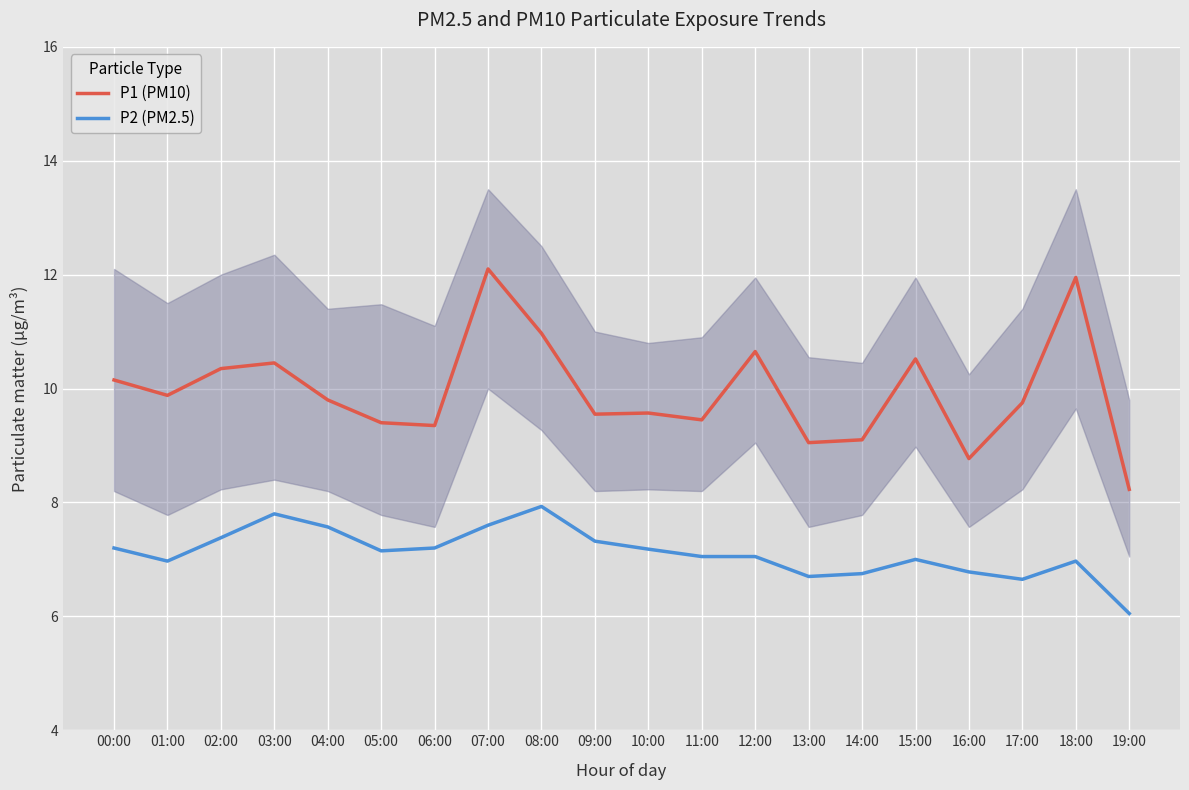

At how many categories does at least one series exceed 9?

18